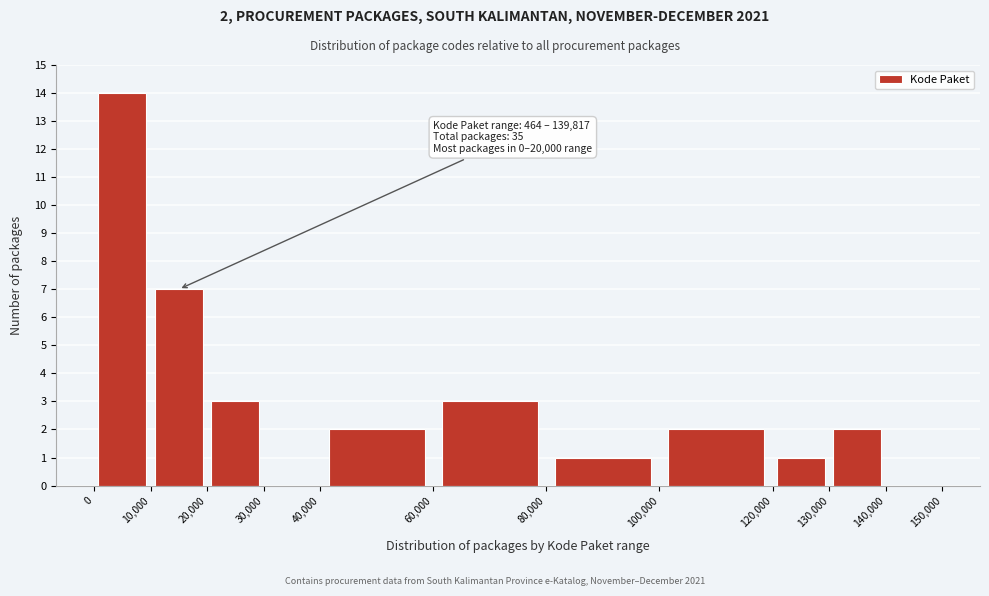

Which range on the x-axis has the tallest bar?

0 to 10,000